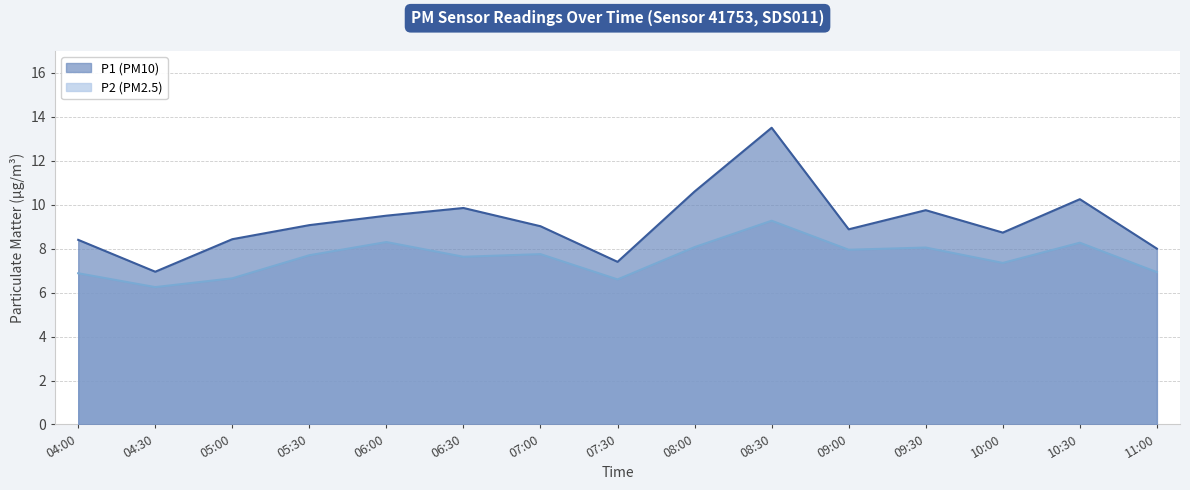

Reading left to right, extract all data points from this chart.

P1 line: 04:00=8.4	04:30=7.0	05:00=8.4	05:30=9.1	06:00=9.5	06:30=9.8	07:00=9.0	07:30=7.4	08:00=10.6	08:30=13.5	09:00=8.9	09:30=9.8	10:00=8.7	10:30=10.2	11:00=8.0
P2 line: 04:00=6.9	04:30=6.2	05:00=6.7	05:30=7.7	06:00=8.3	06:30=7.6	07:00=7.8	07:30=6.6	08:00=8.1	08:30=9.3	09:00=8.0	09:30=8.1	10:00=7.3	10:30=8.3	11:00=6.9